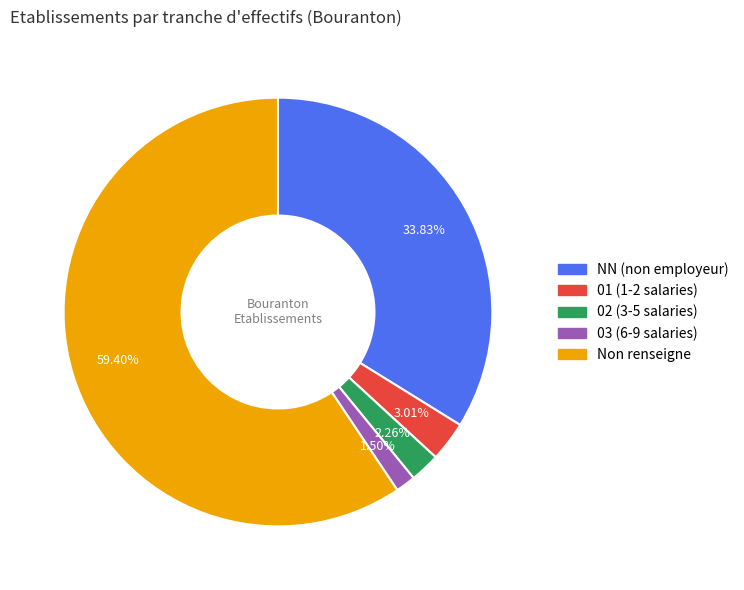

Does any single category account for the majority?

Yes